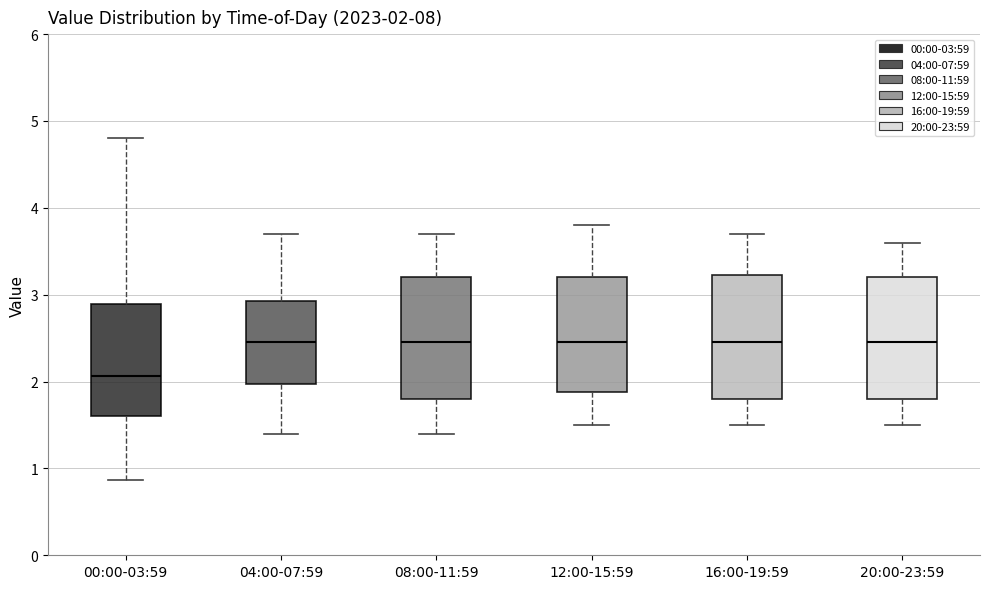

Which box has the lowest median line?

00:00-03:59